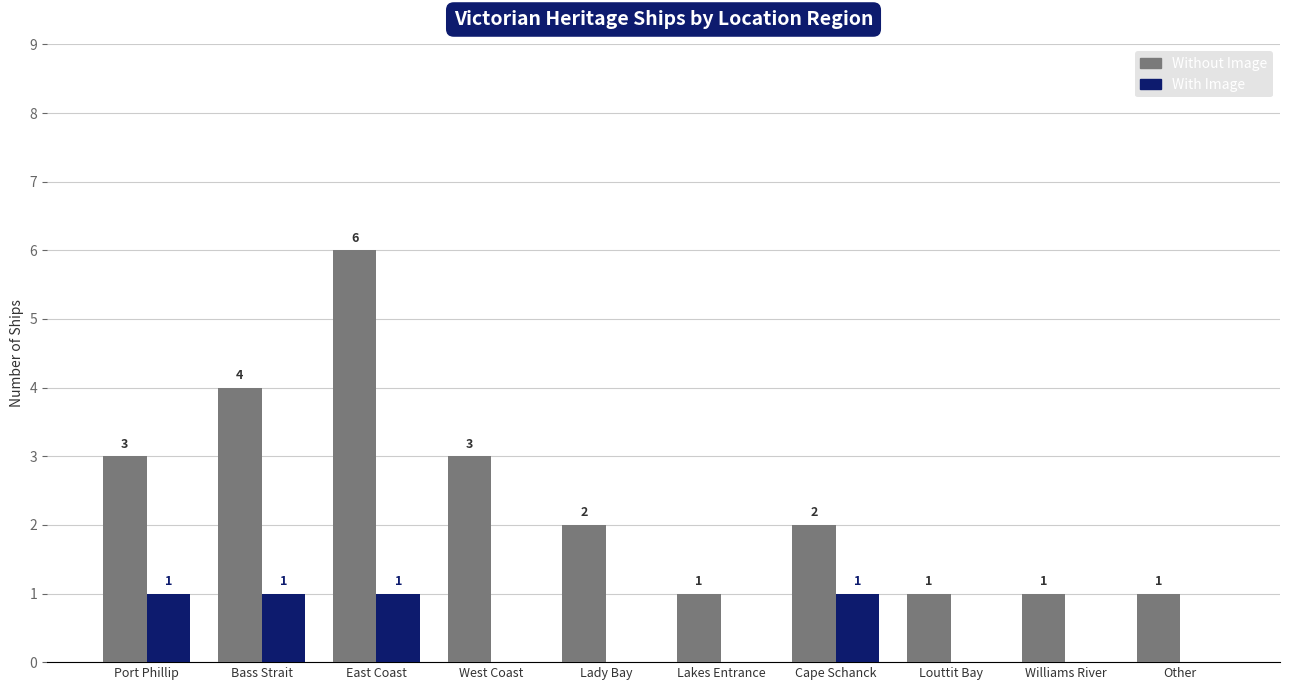

Is it true that With Image equals 0 at Williams River?

True